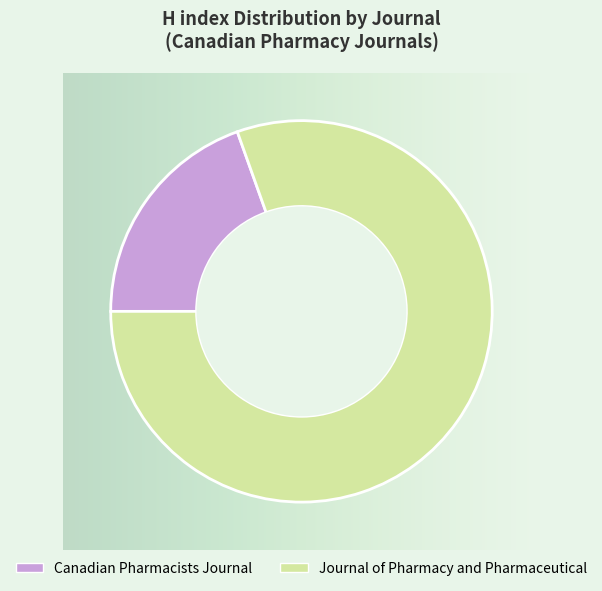

Which category has the biggest portion of the pie?

Journal of Pharmacy and Pharmaceutical